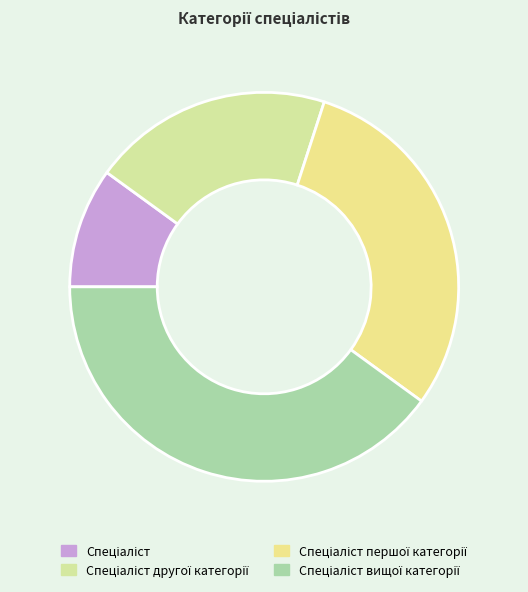

To the nearest percent, what portion does Спеціаліст другої категорії represent?

20%